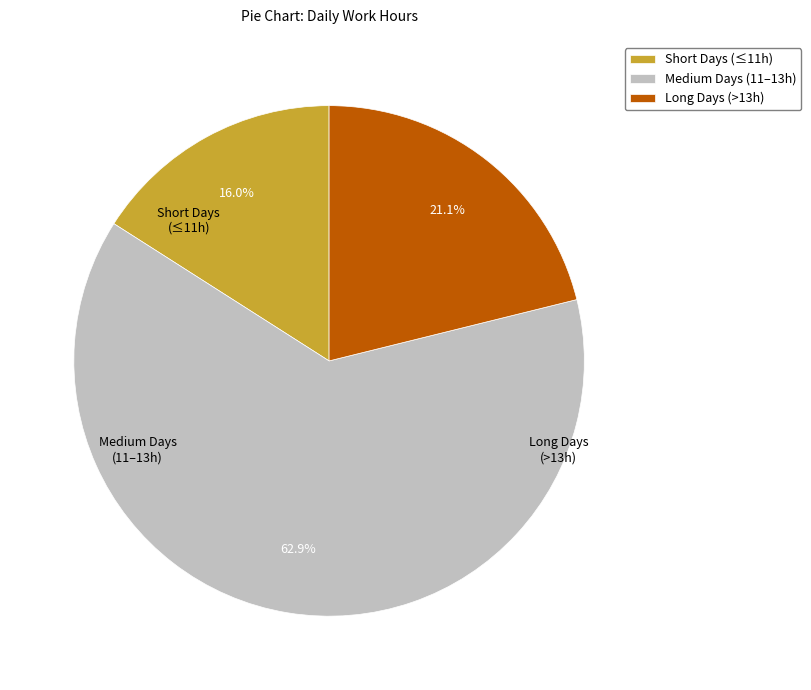

Rank the categories by value from highest to lowest.

Medium Days (11–13h), Long Days (>13h), Short Days (≤11h)